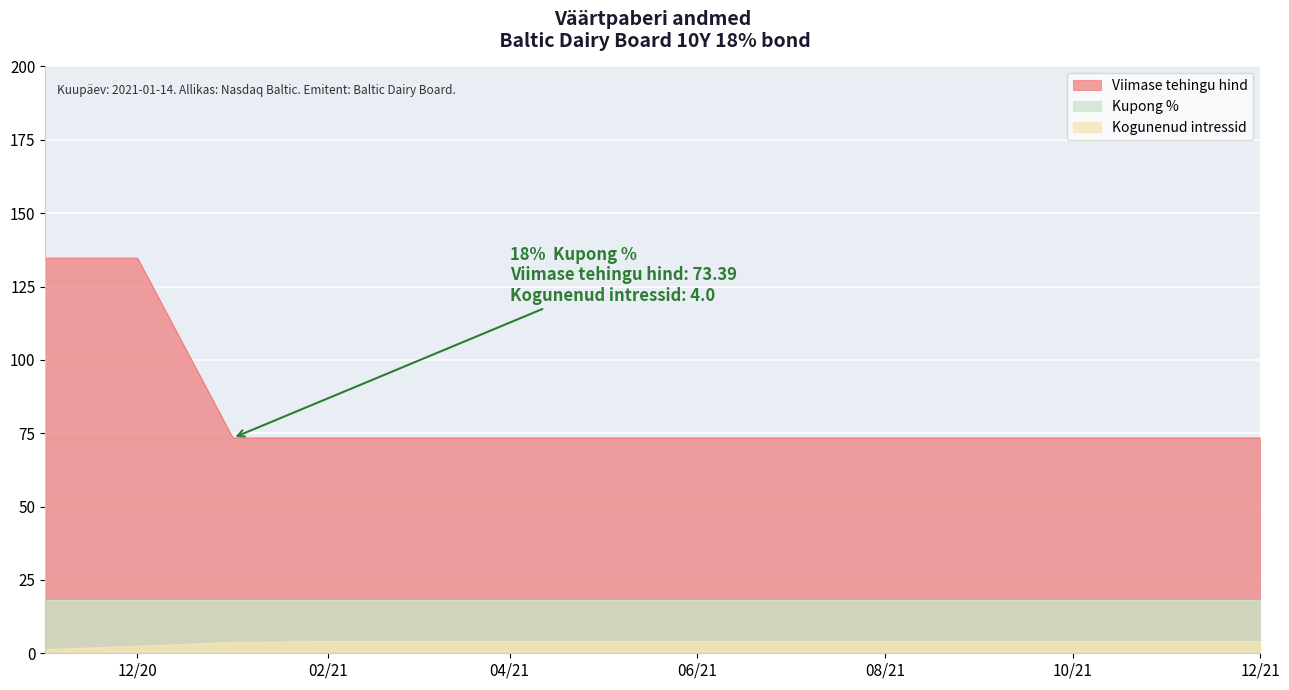

List the series in order of their peak value, highest first.

Viimase tehingu hind, Kupong %, Kogunenud intressid